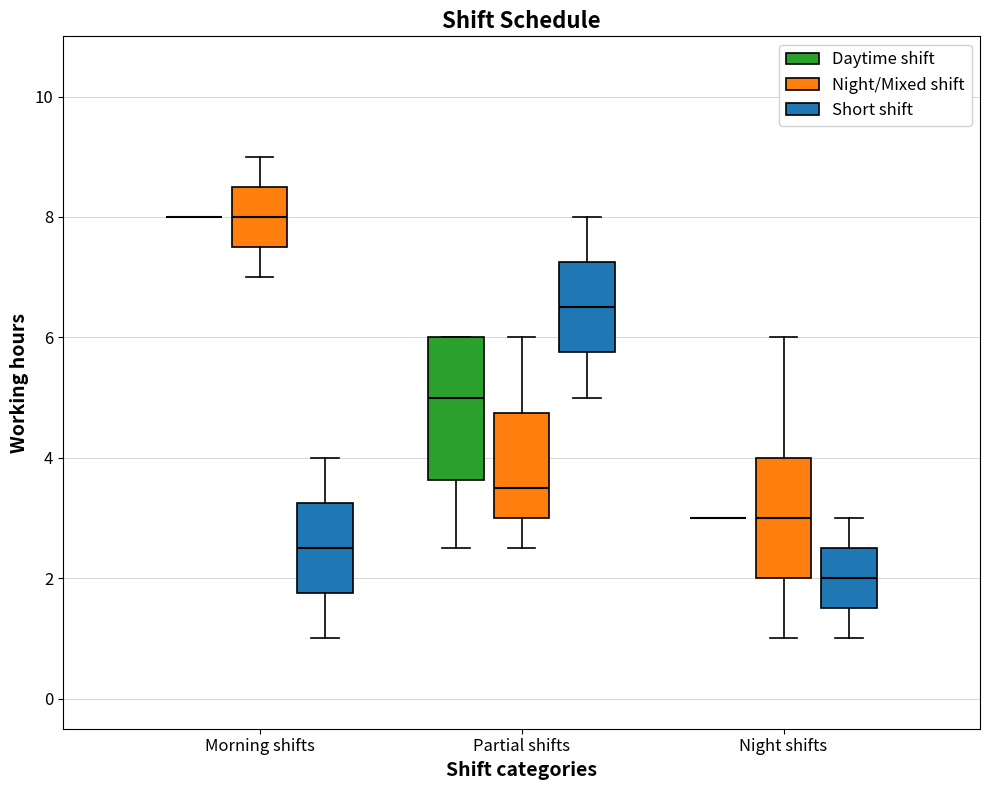

Where does the lower whisker of the box for Night shifts (Short shift) end on the y-axis? The values are not printed on the chart, so give them approximately, as read against the axis.

1.0